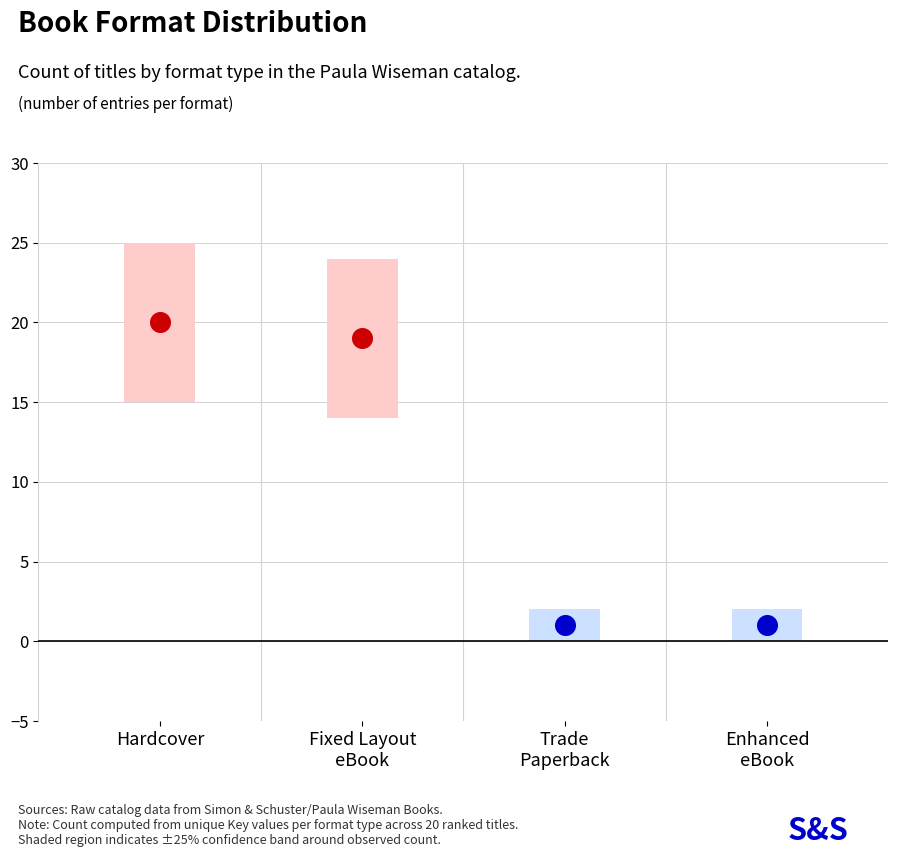

What is the change in value from Hardcover to Enhanced eBook?

-19